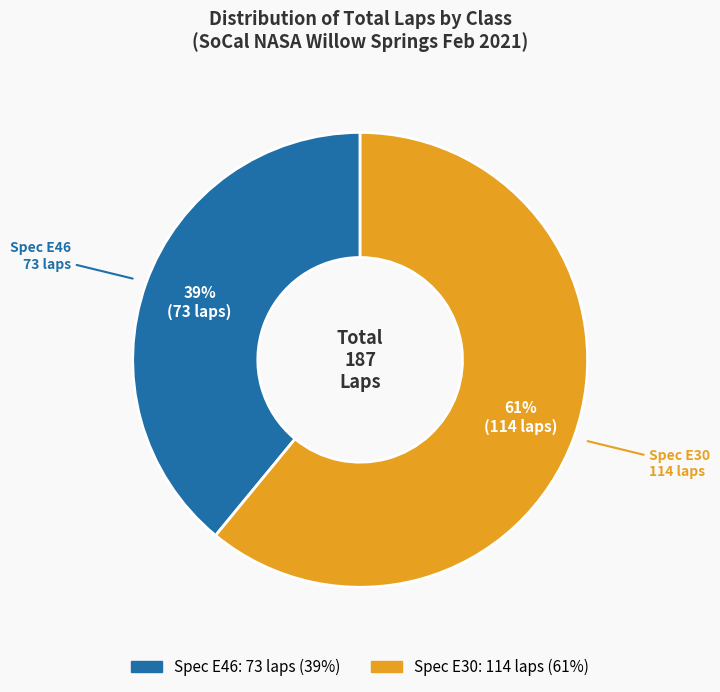

To the nearest percent, what is the difference between the largest and smallest slice percentages?

22%